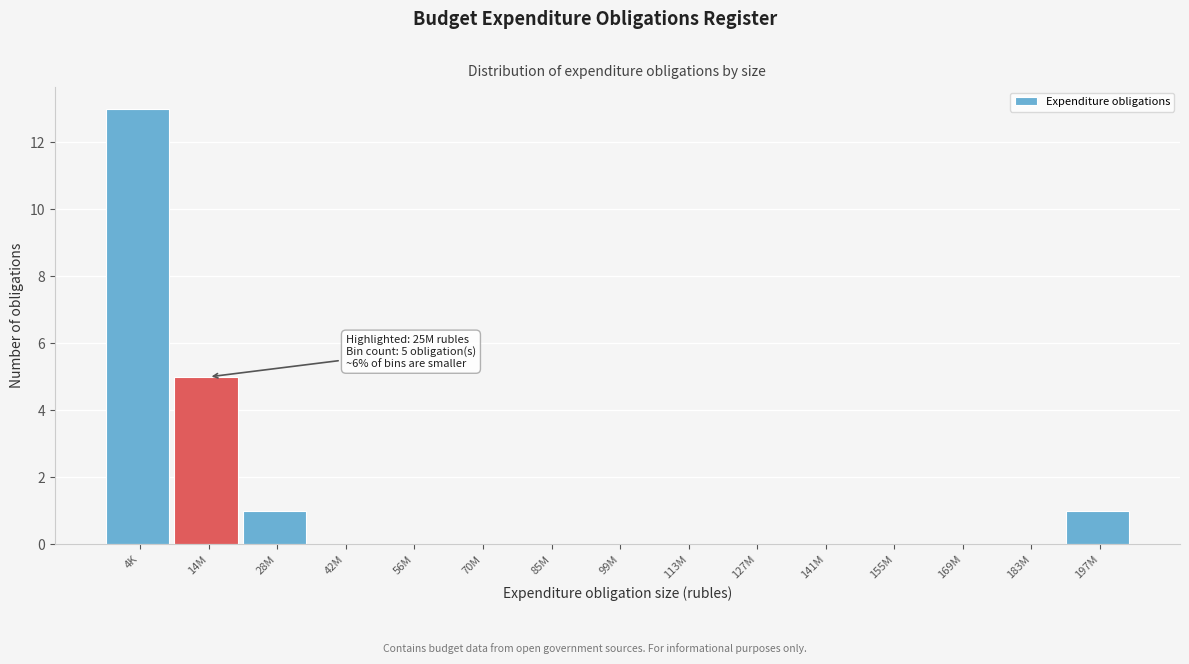

Reading left to right, transcribe all the data shown in this chart.

4K=13	14M=5	28M=1	42M=0	56M=0	70M=0	85M=0	99M=0	113M=0	127M=0	141M=0	155M=0	169M=0	183M=0	197M=1